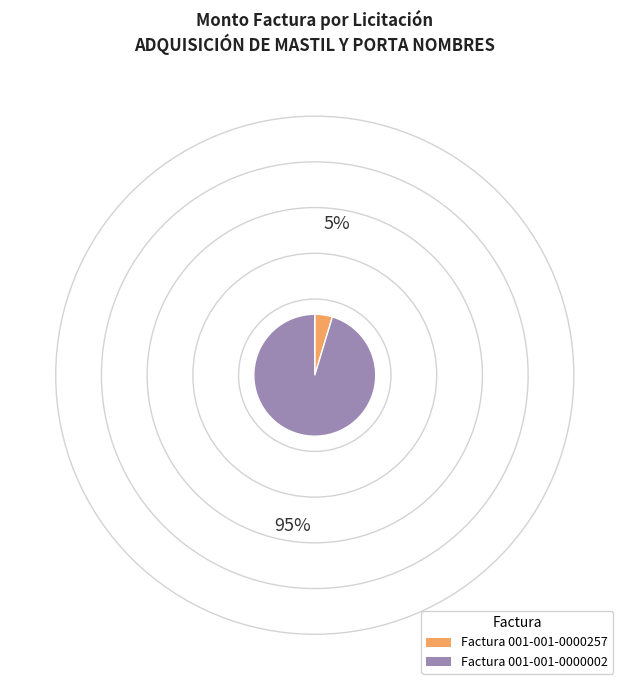

Do Factura 001-001-0000257 and Factura 001-001-0000002 together represent more than half of the pie?

Yes